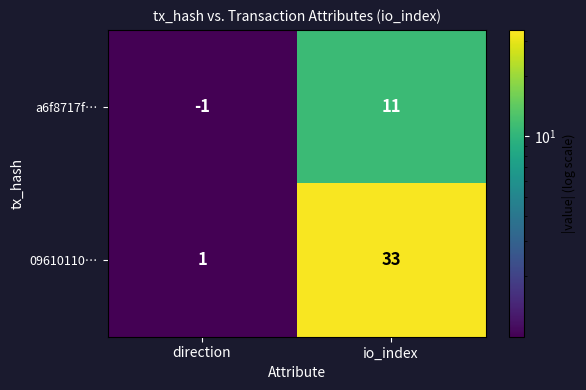

How many distinct data groups are displayed?

2